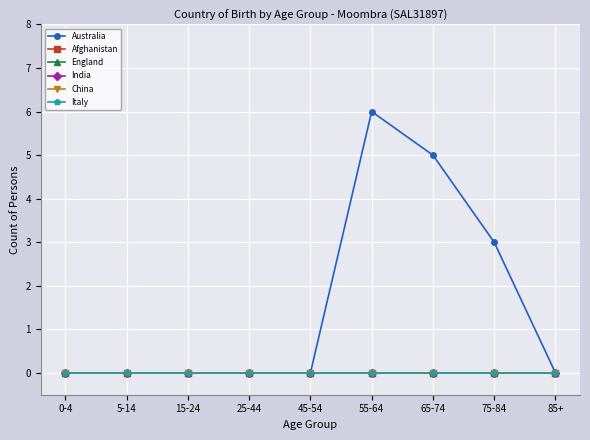

Is this an area chart (filled region under the line)?

No